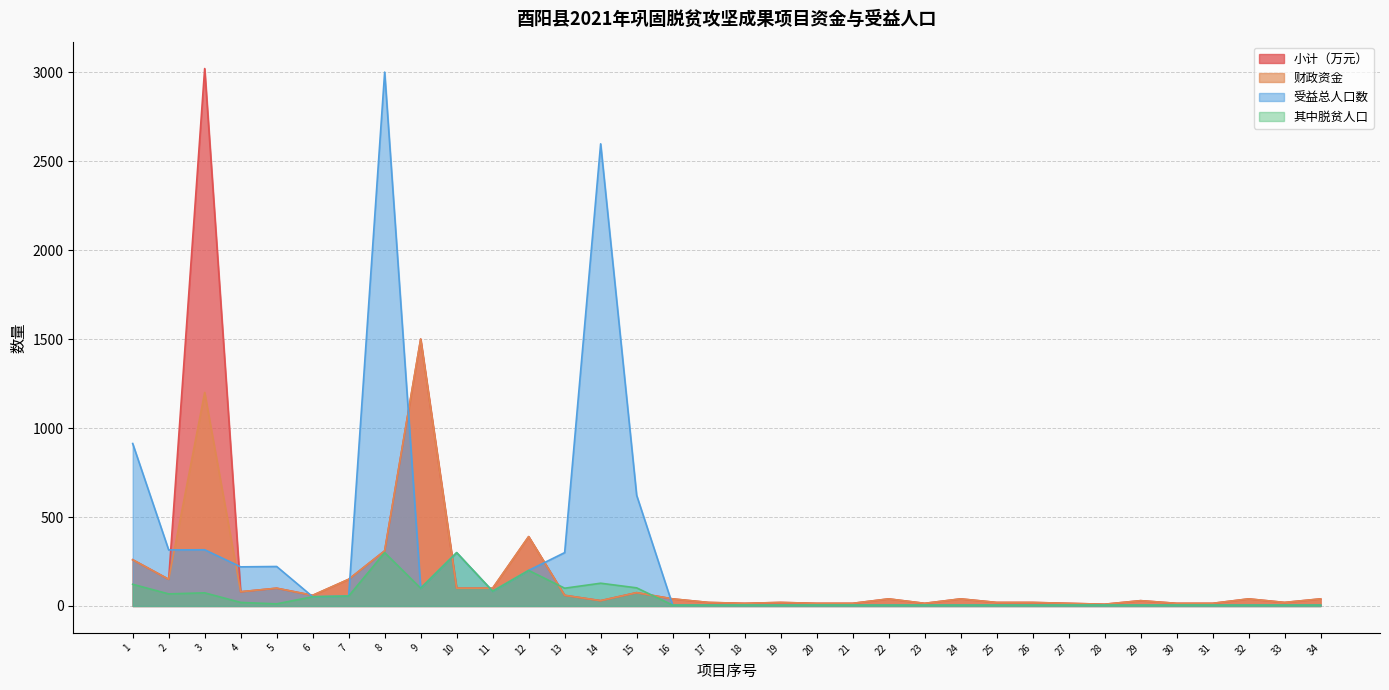

How many data points in 小计（万元） are above 40?

14